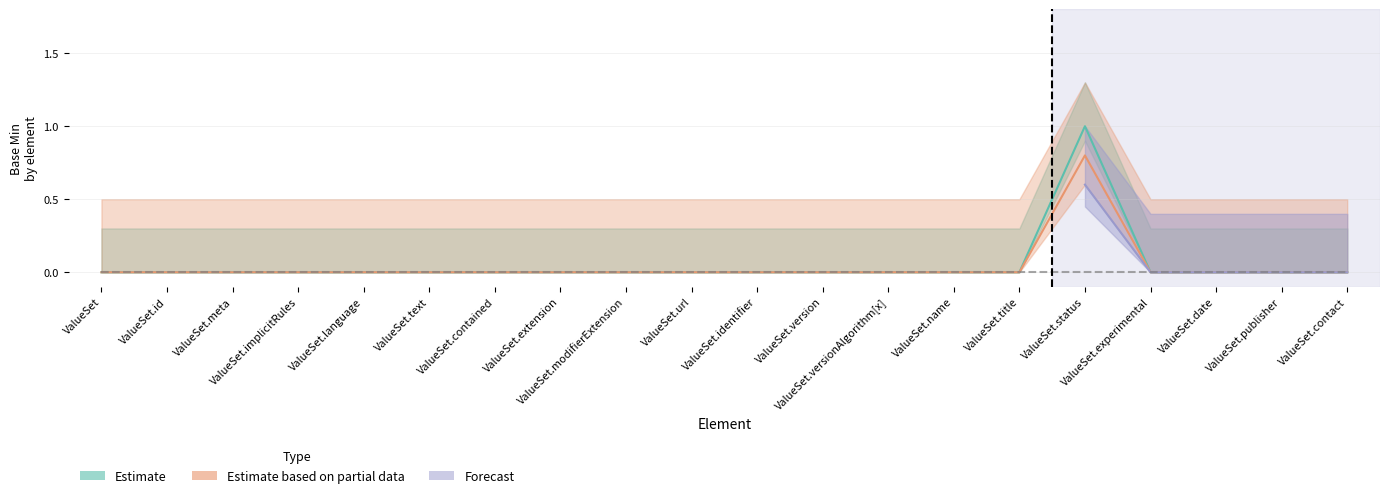

True or false: Estimate has a value of 0 at ValueSet.version.

True